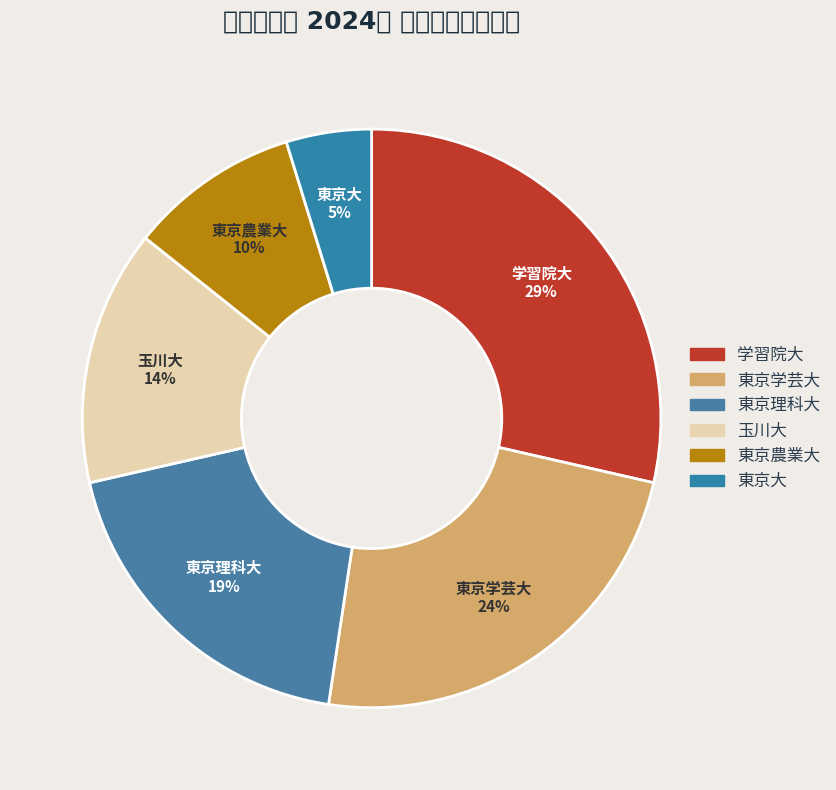

True or false: 東京農業大 accounts for 10% of the total.

True